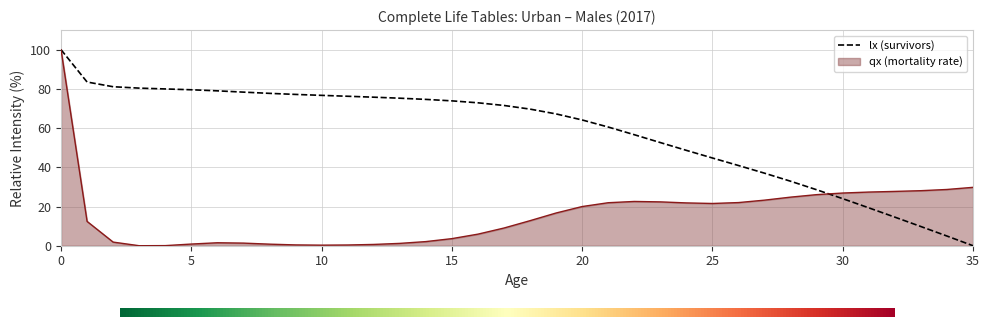

Which series has the largest total across all categories?

lx (survivors)